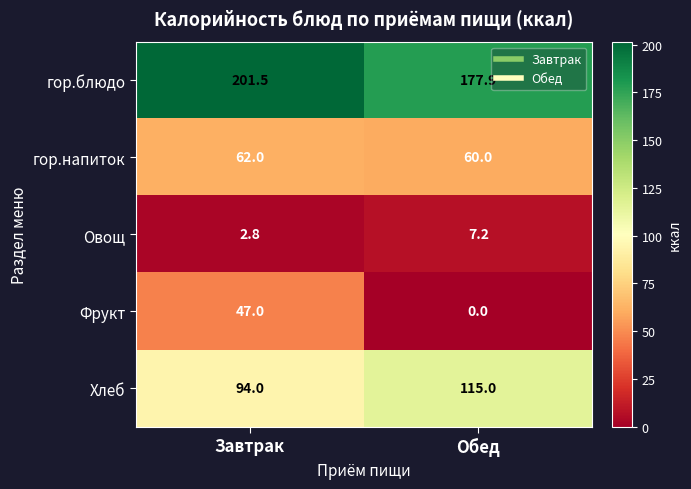

Which label corresponds to the largest value in the chart?

Завтрак